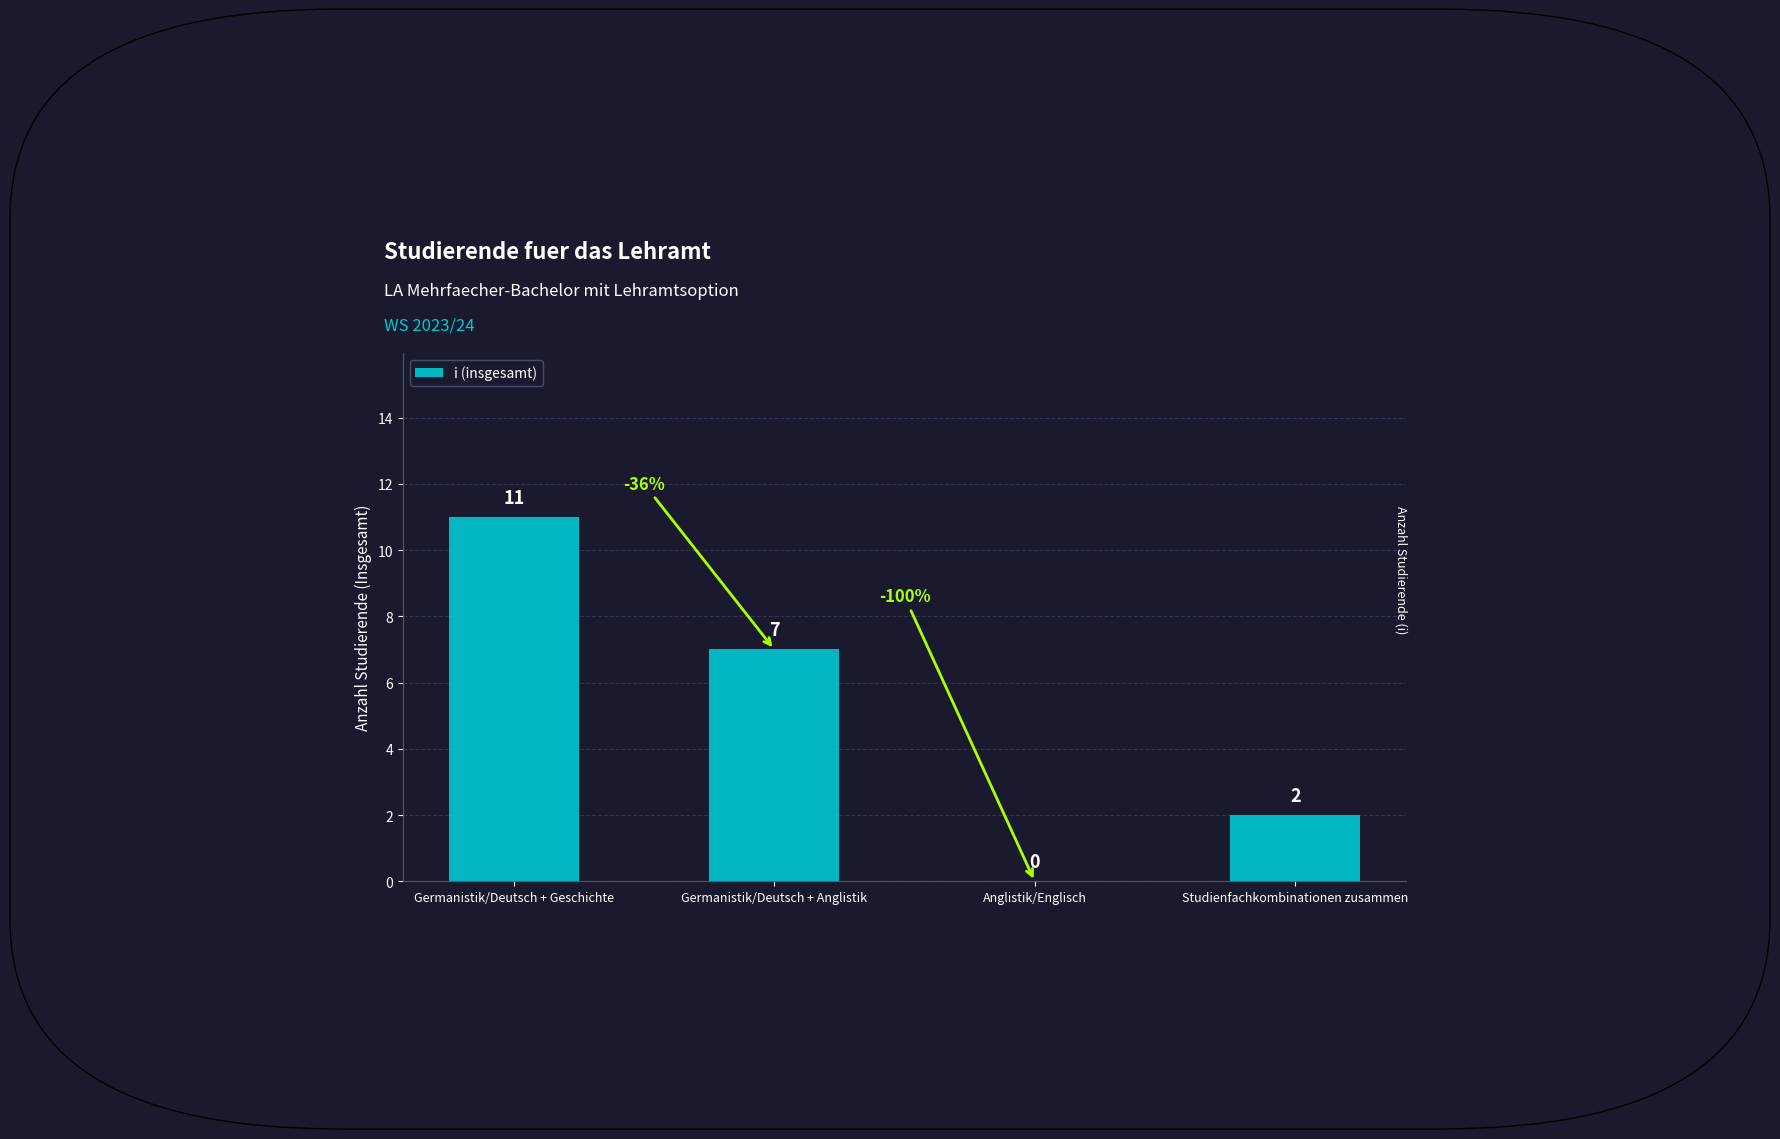

What is the greatest value displayed?

11